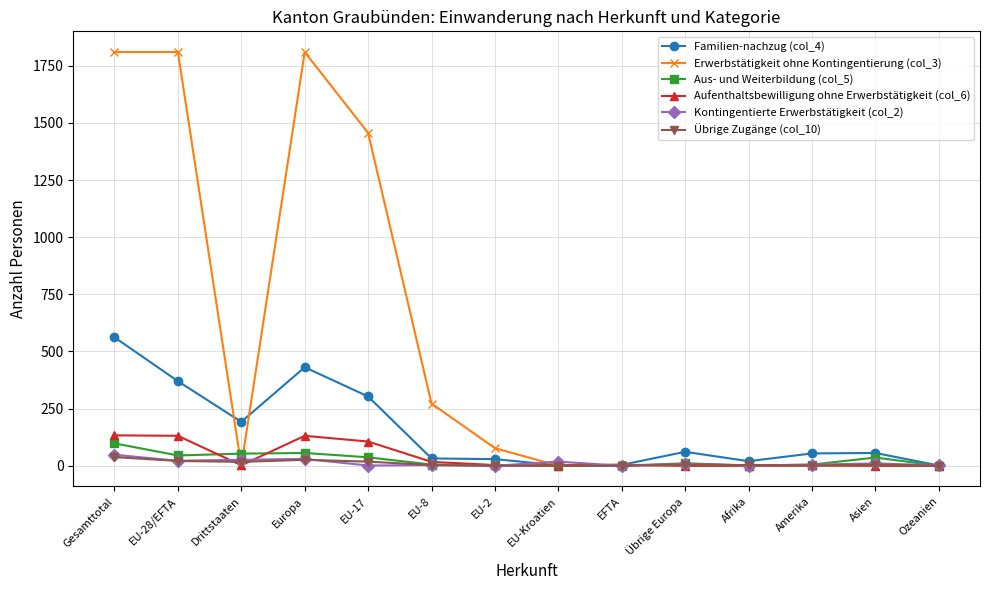

What is the label of the 2nd point from the right?

Asien